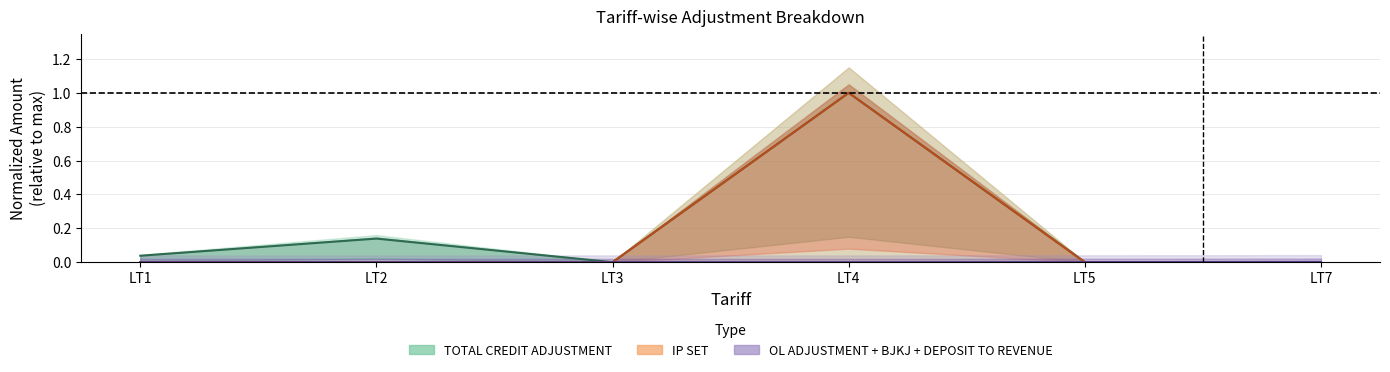

Where do TOTAL ADJUSTMENT and DEPOSIT TO REVENUE first cross each other?

LT3 and LT4